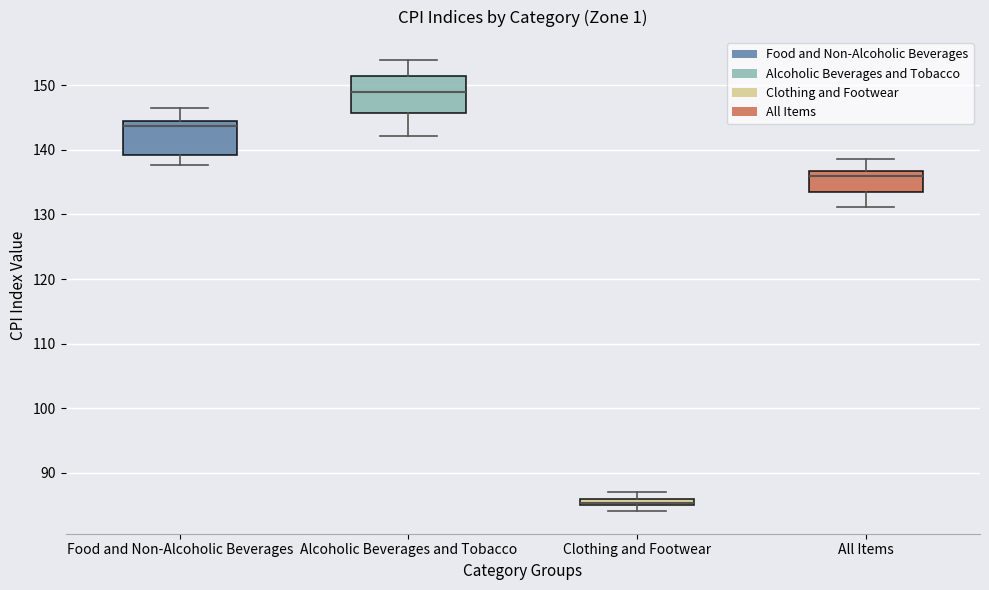

Where does the upper whisker of the box for Food and Non-Alcoholic Beverages end on the y-axis? The values are not printed on the chart, so give them approximately, as read against the axis.

146